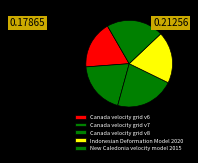

To the nearest percent, what is the average slice percentage?

20%